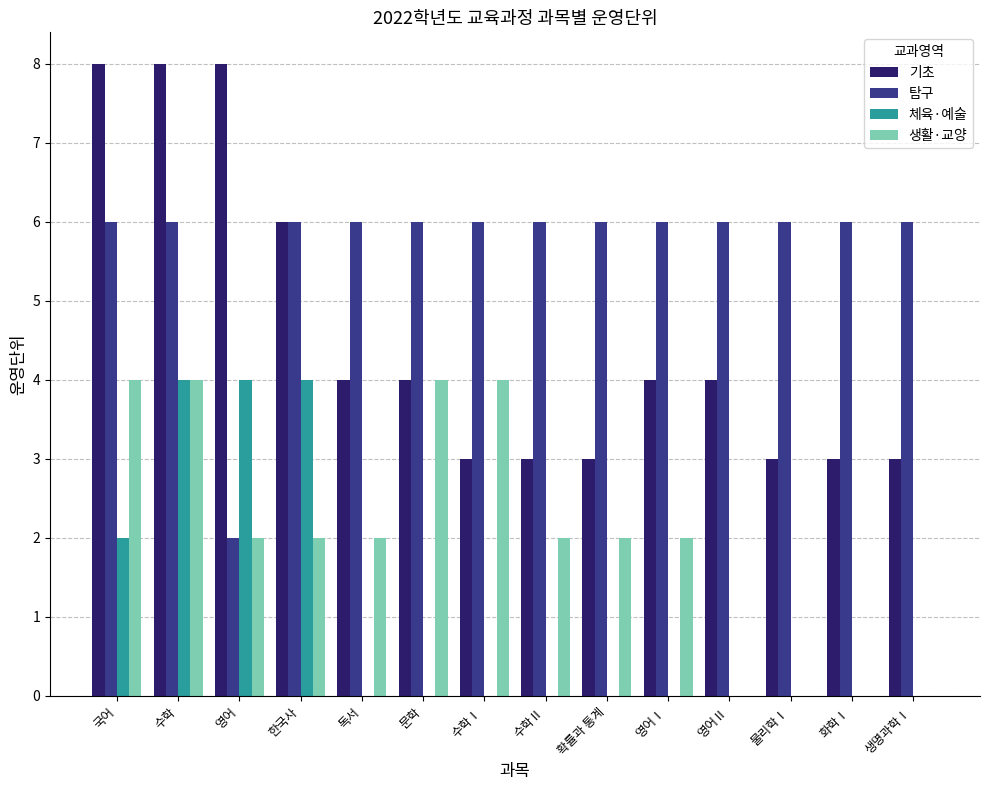

Count the number of data series in this chart.

4